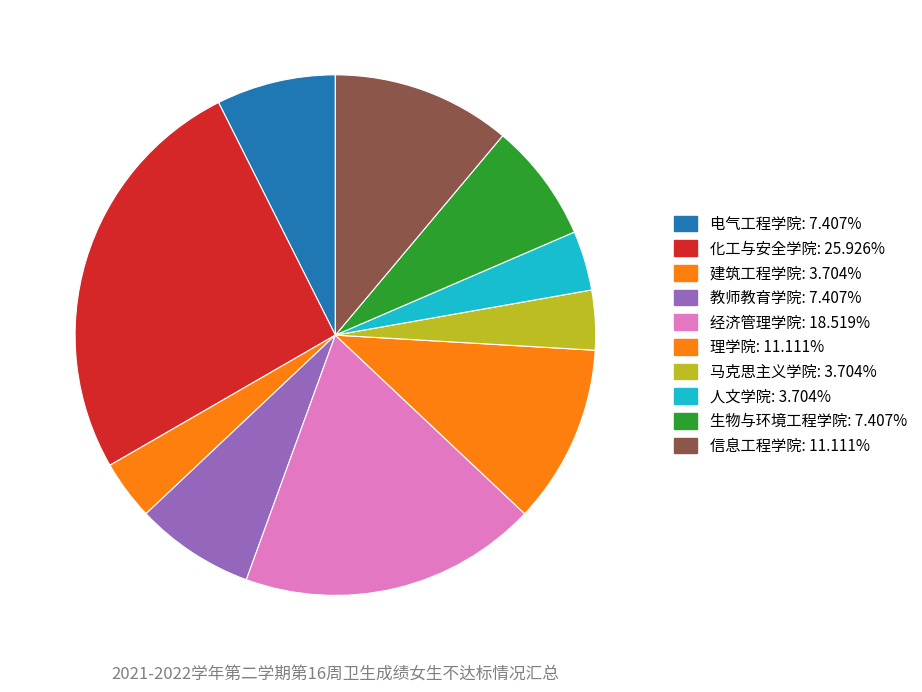

True or false: 建筑工程学院 accounts for 1% of the total.

False